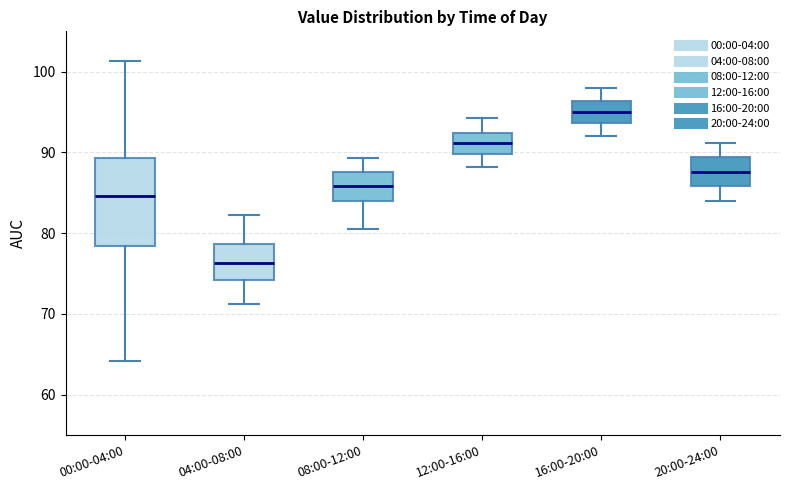

Where does the lower whisker of the box for 12:00-16:00 end on the y-axis? The values are not printed on the chart, so give them approximately, as read against the axis.

88